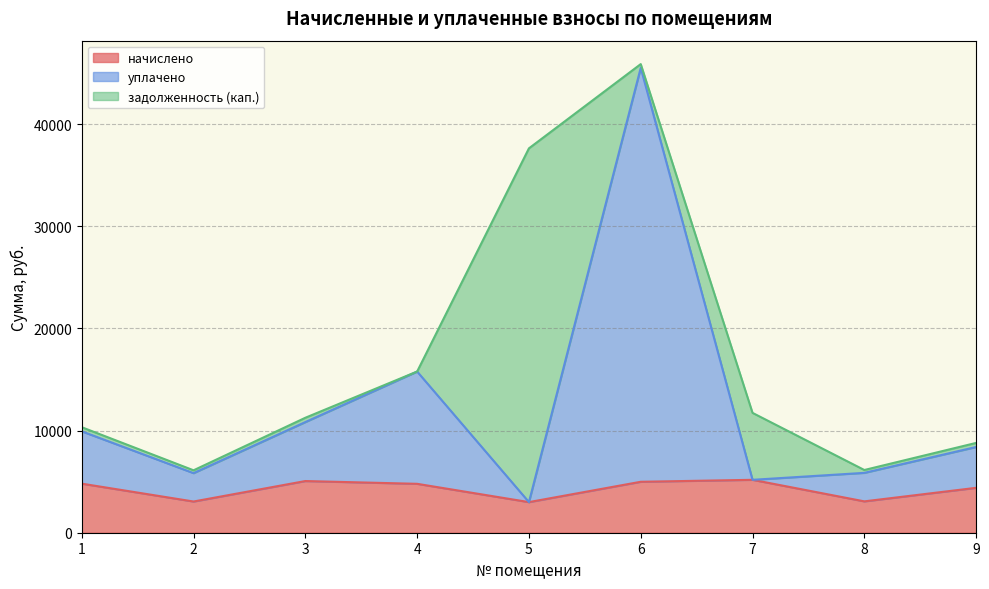

What is the difference between the уплачено values at 7 and 2?

653.3